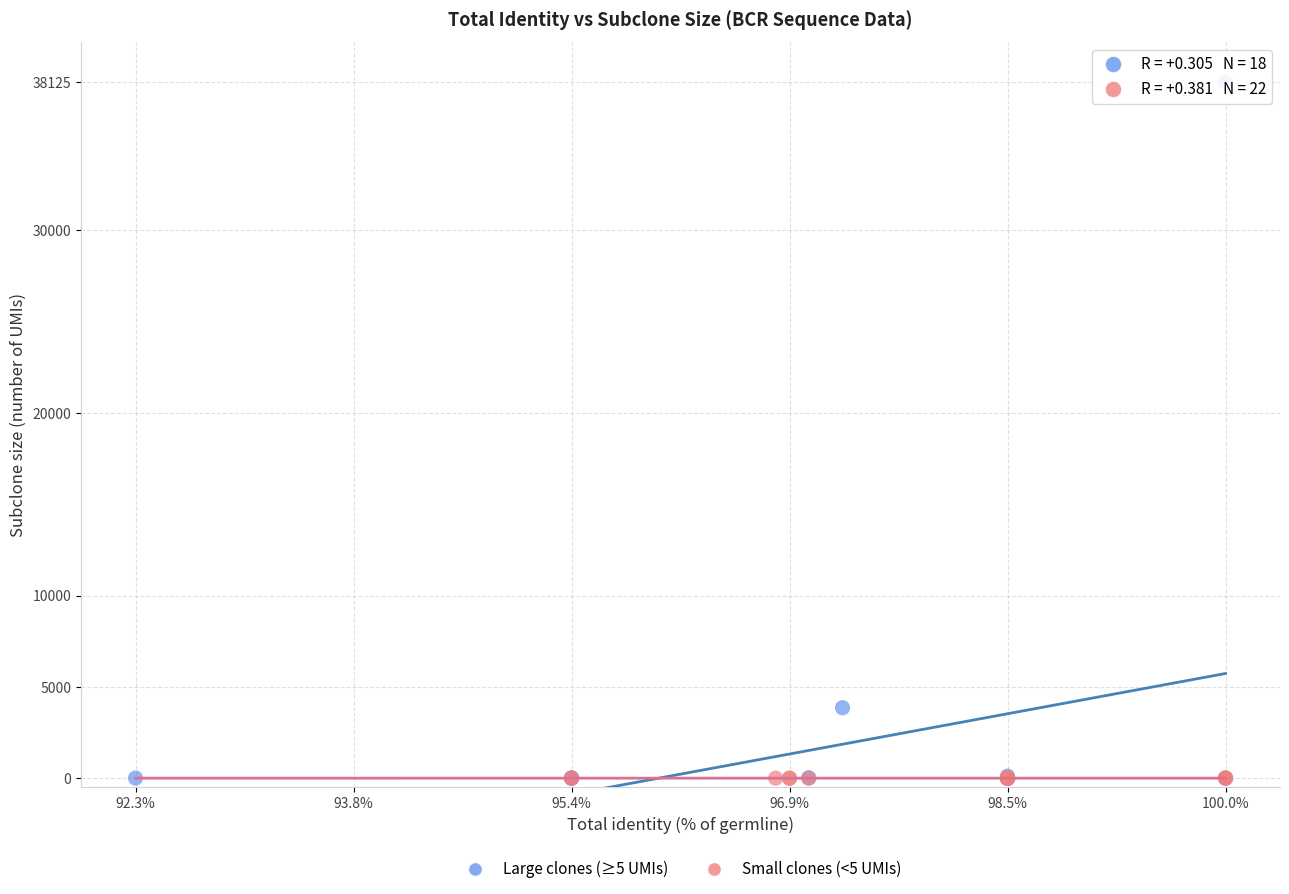

Which series has the widest spread of Y values?

Large clones (≥5 UMIs)